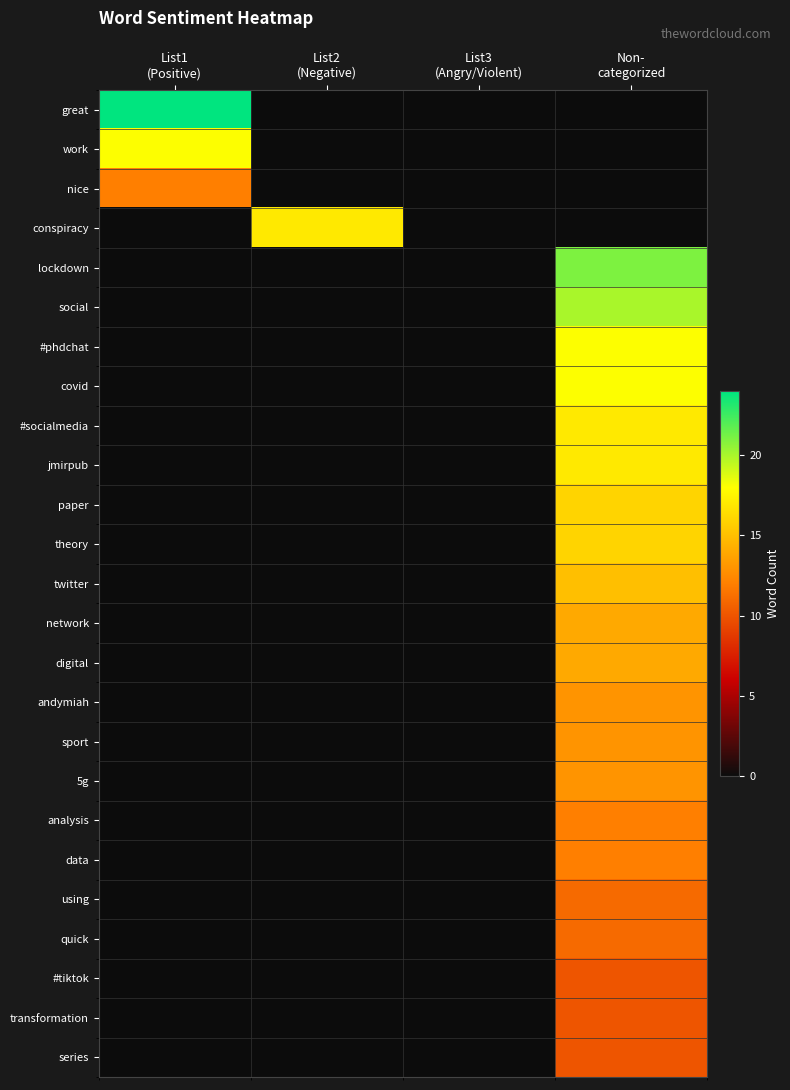

What is the total value across all series at Non-
categorized?

301